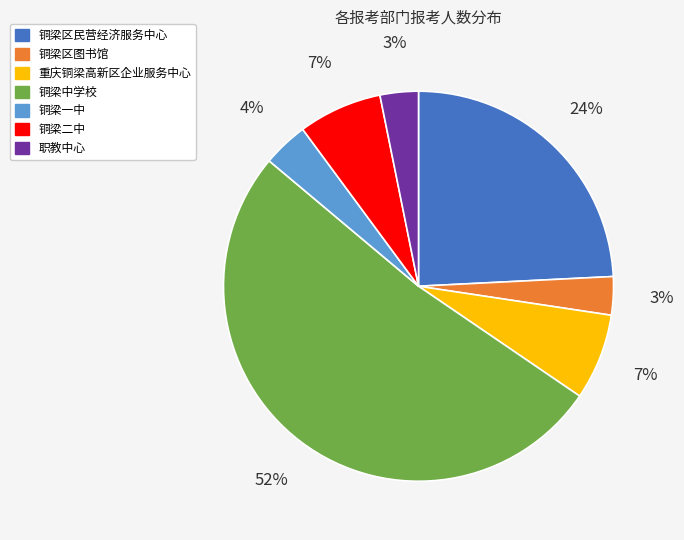

What percentage is the 铜梁中学校 slice, to the nearest percent?

52%